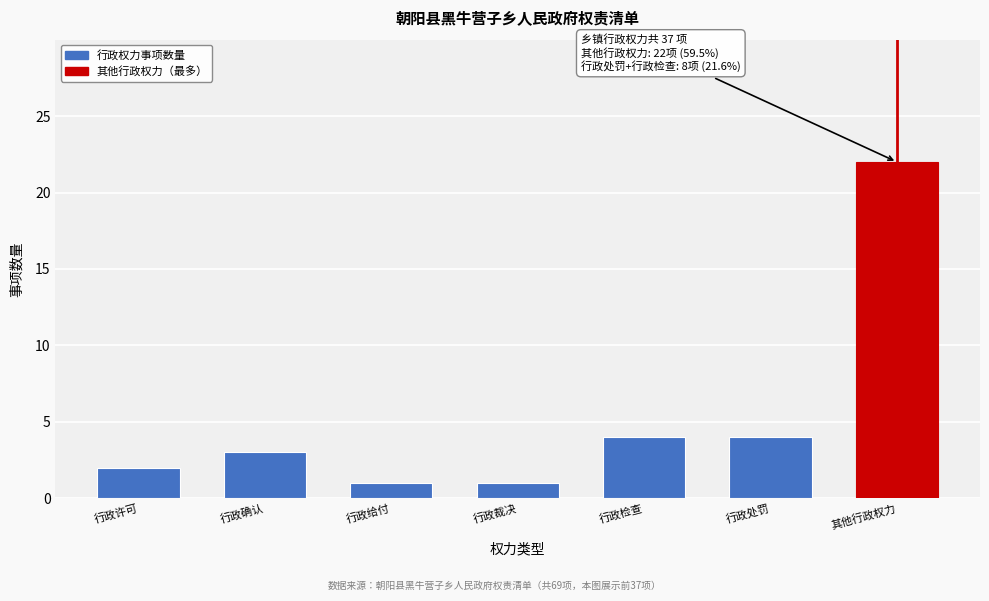

Reading left to right, list all the values displayed in this chart.

2	3	1	1	4	4	22